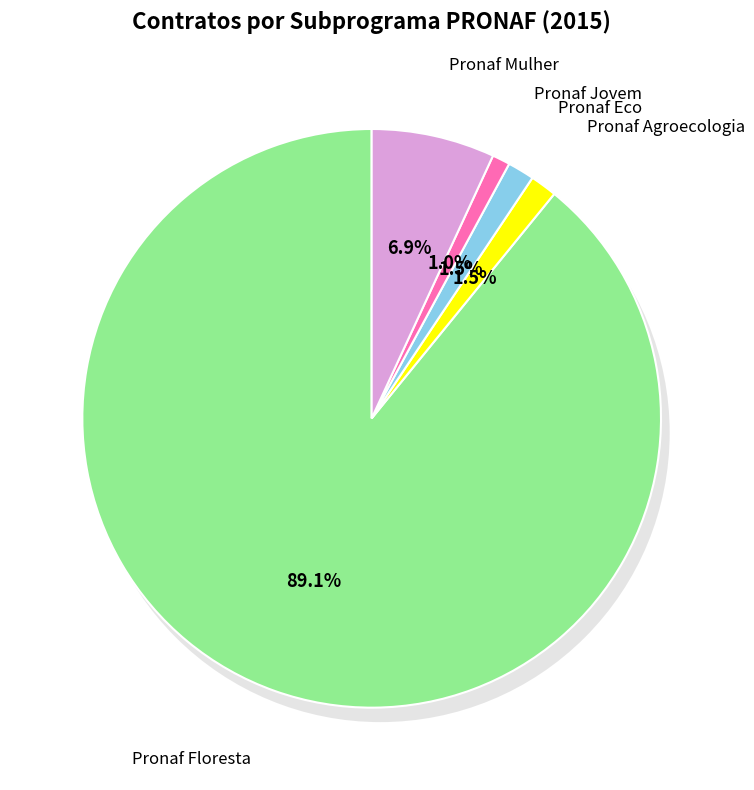

Which slice is the largest?

Pronaf Floresta